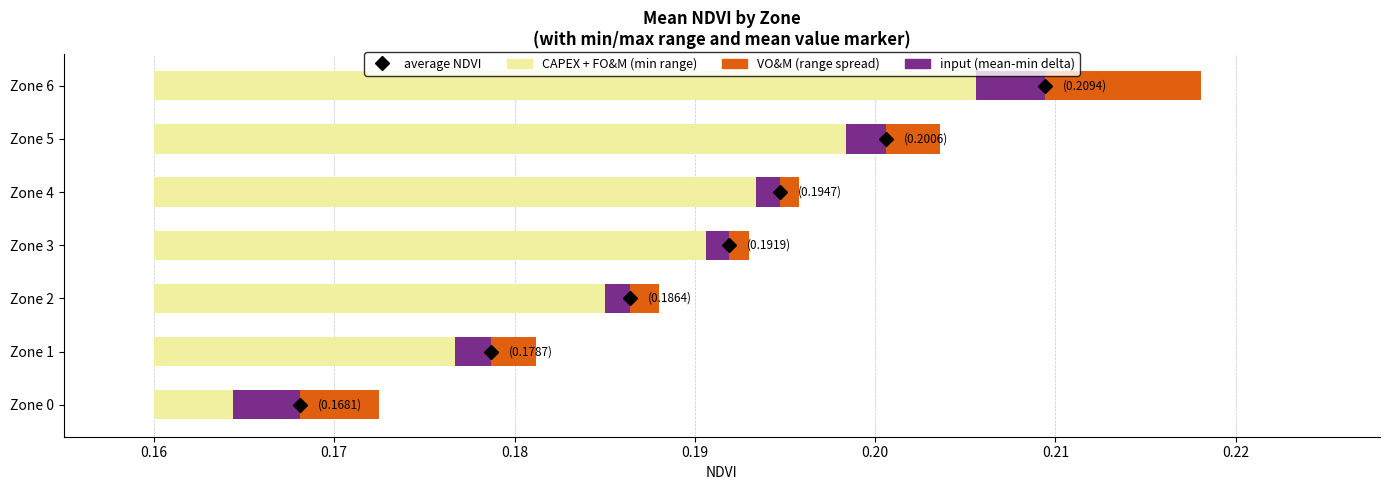

Are the bars horizontal?

Yes